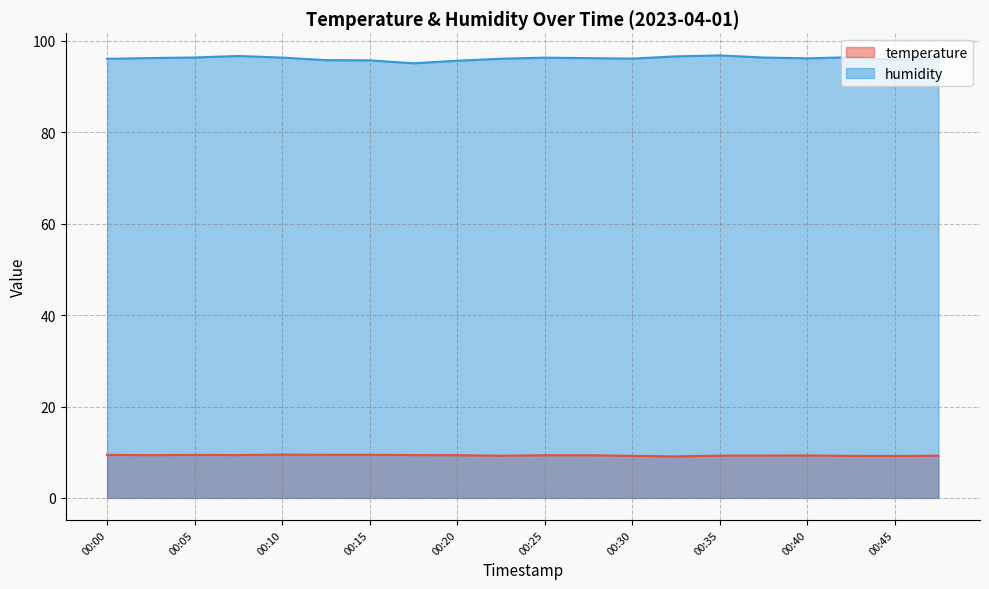

Between 00:03 and 00:10, which series saw the biggest shift?

temperature